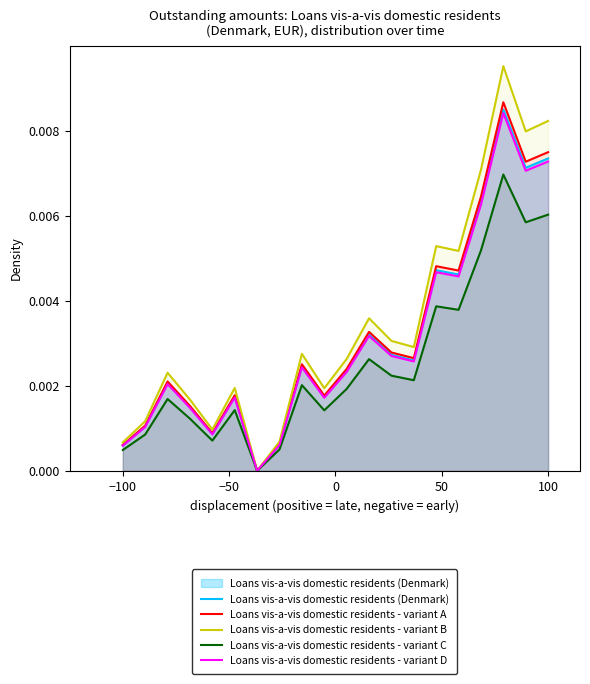

Which series has the largest total across all categories?

Loans vis-a-vis domestic residents - variant B